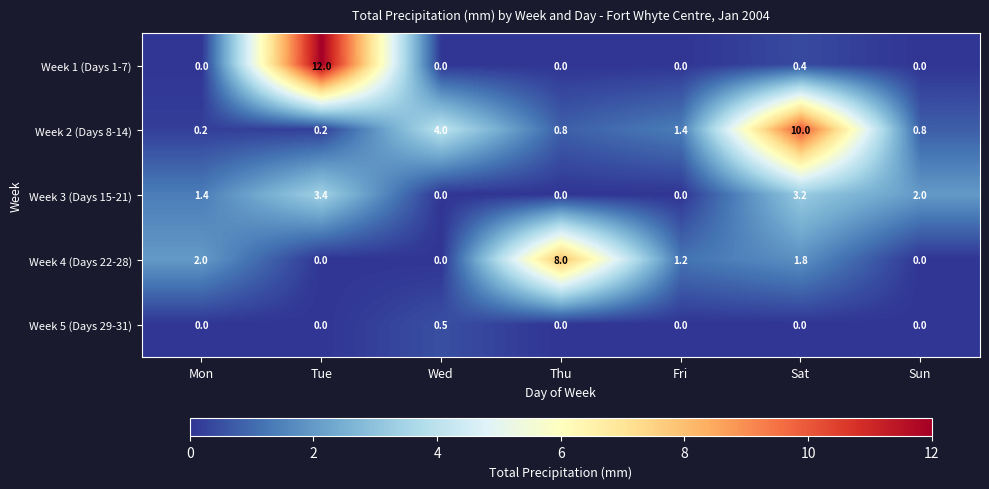

At which category is the sum across all series the highest?

Tue